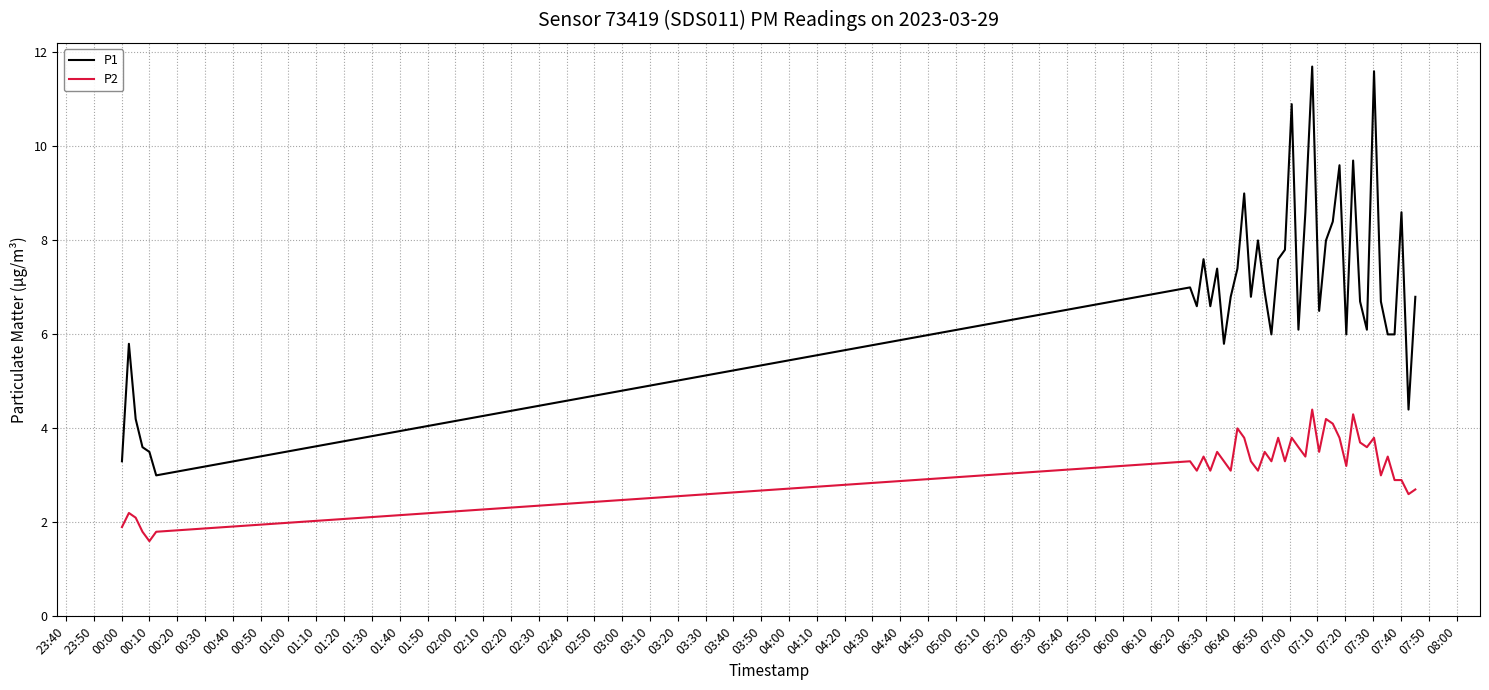

What is the difference between the maximum and minimum values in the P1 series?

8.7